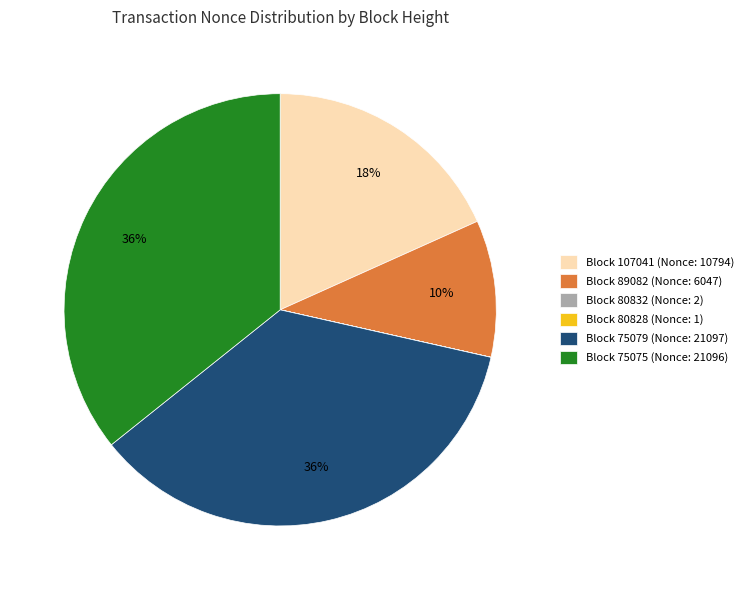

To the nearest percent, what is the difference between the largest and smallest slice percentages?

36%